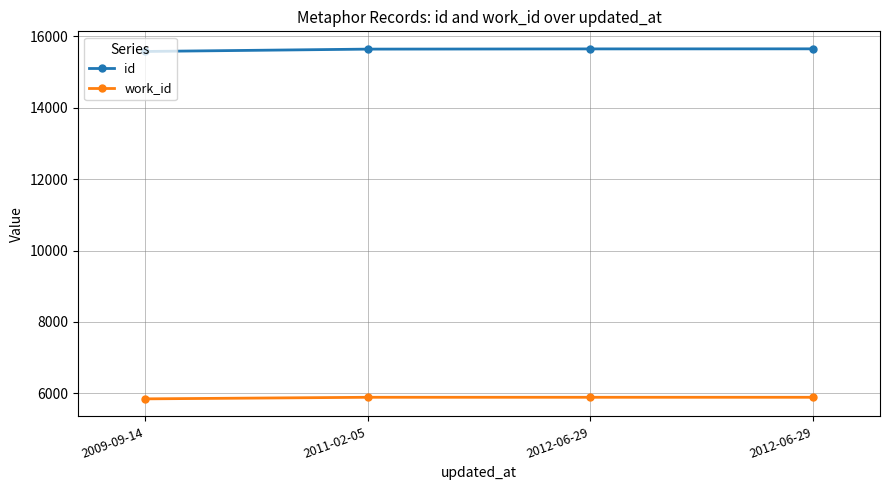

Does the chart have visible grid lines?

Yes